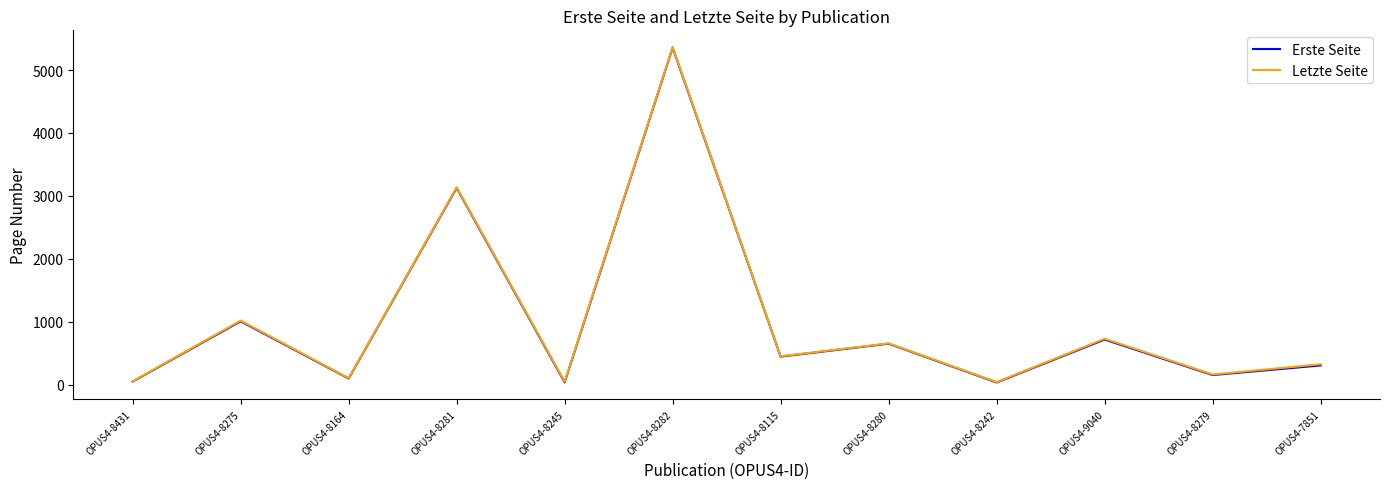

Which category has the highest value across all series?

OPUS4-8282